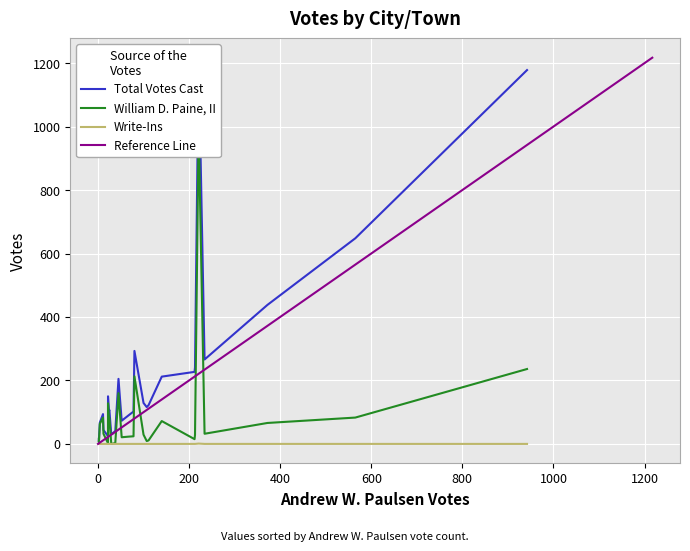

How many interior local peaks does the Andrew W. Paulsen series have?

9